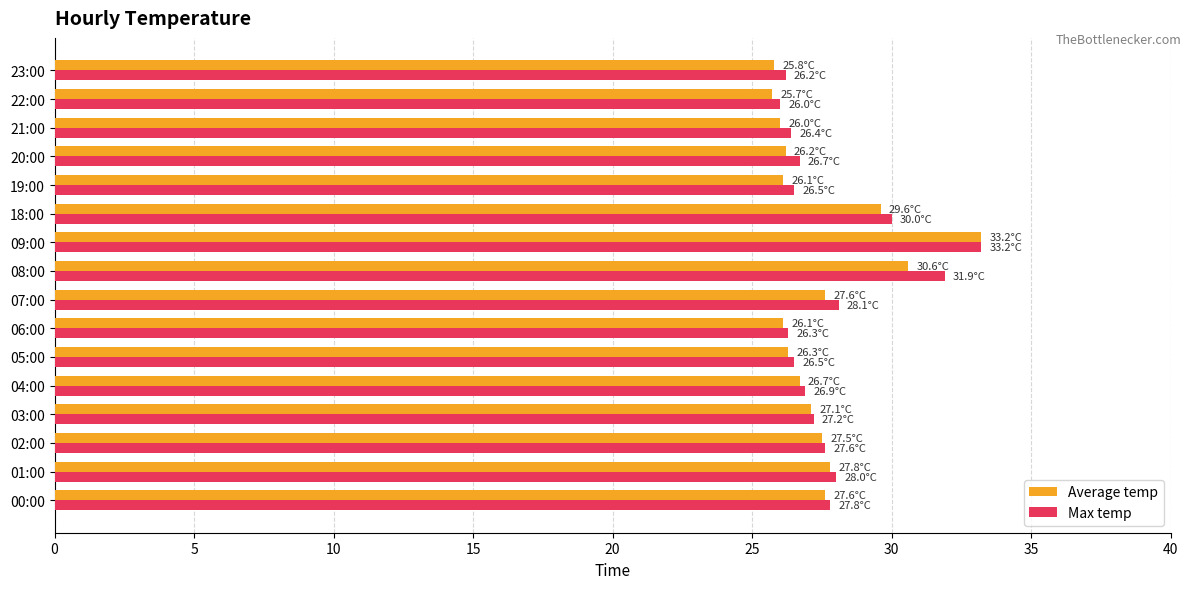

What is the difference between the Average temp values at 06:00 and 03:00?

1.0